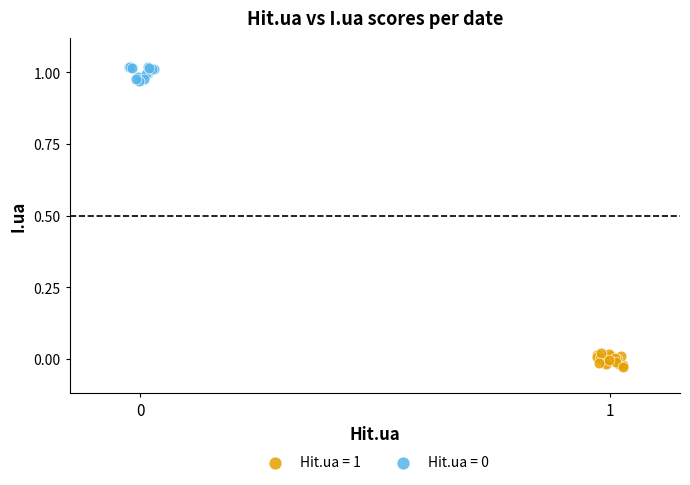

Which series contains the lowest Y value?

Hit.ua = 1